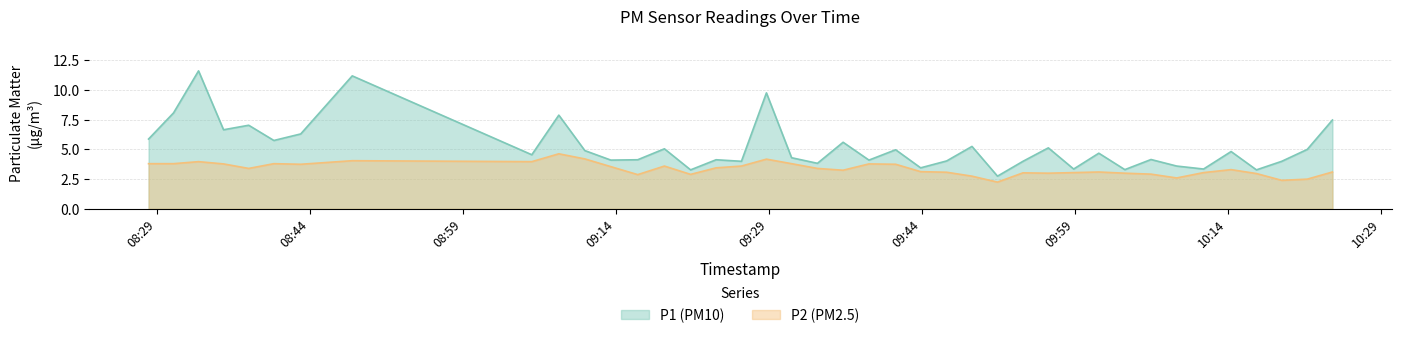

List the series in order of their peak value, lowest first.

P2 (PM2.5), P1 (PM10)